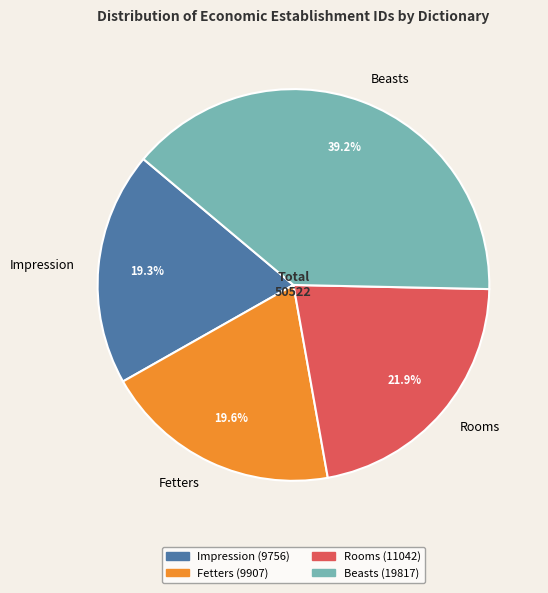

What percentage is NOT represented by Beasts?

60.8%